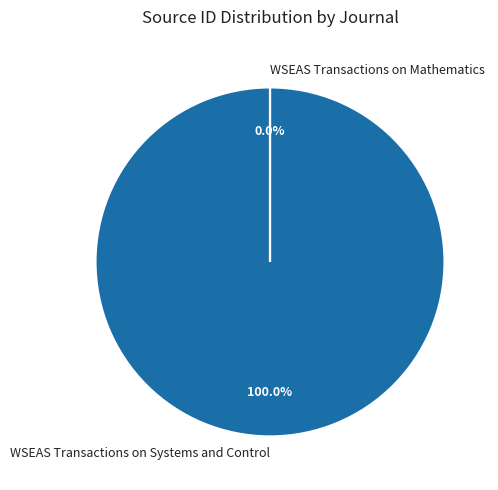

Count the number of slices in the pie.

2